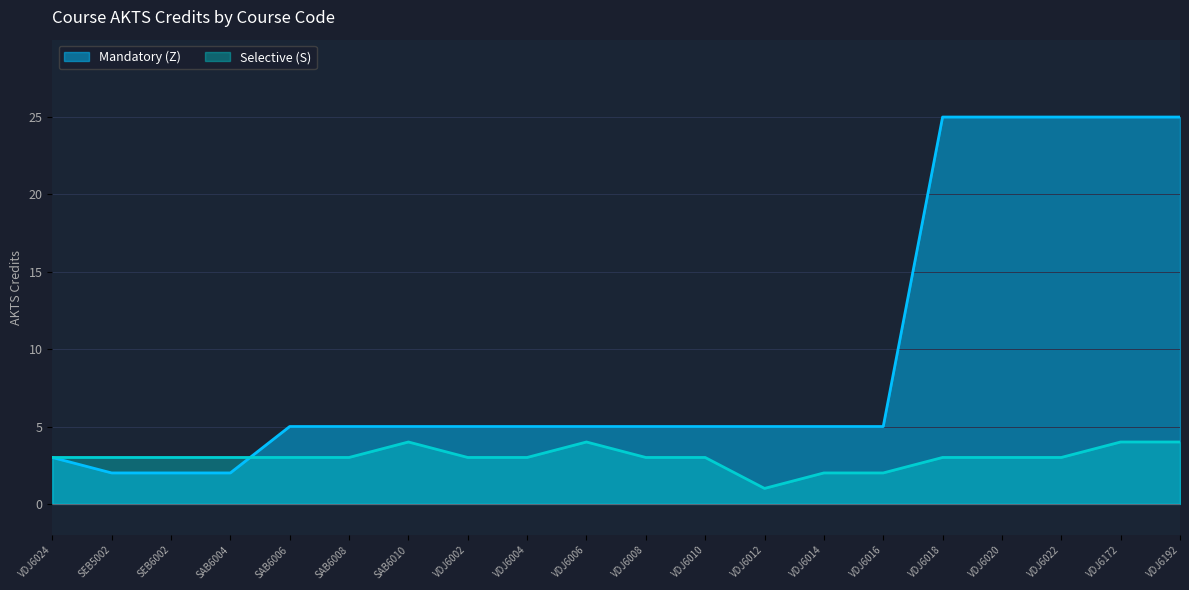

Which category has the lowest value in the Mandatory (Z) series?

SEB5002